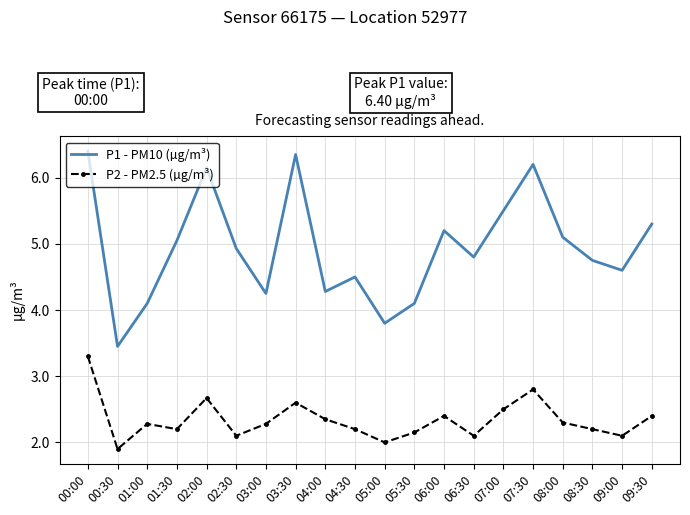

True or false: P2 - PM2.5 (µg/m³) has a value of 5.4 at 00:00.

False